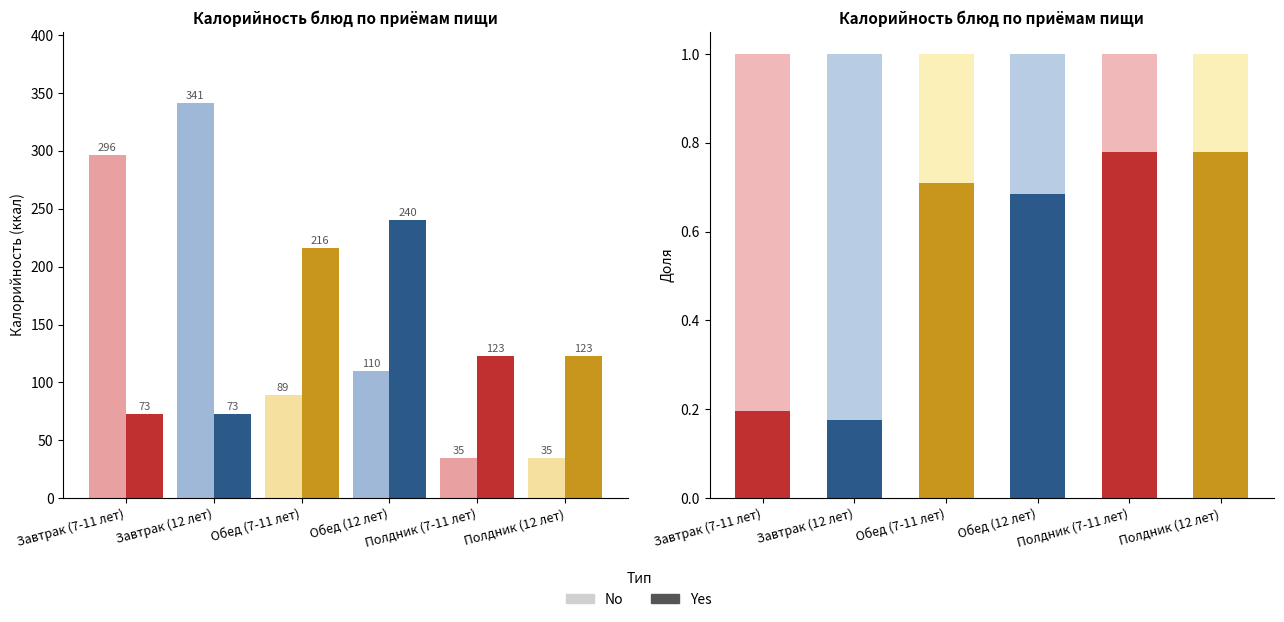

Rank the series by their maximum value, from lowest to highest.

Yes, No